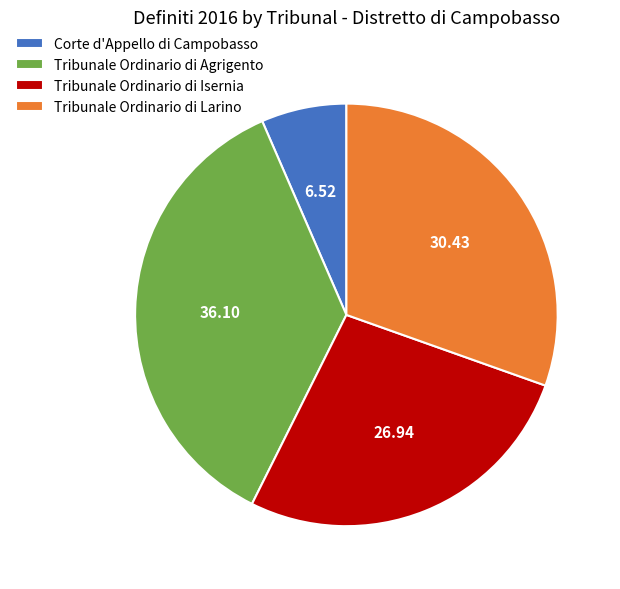

Is the sum of Corte d'Appello di Campobasso and Tribunale Ordinario di Isernia greater than half?

No